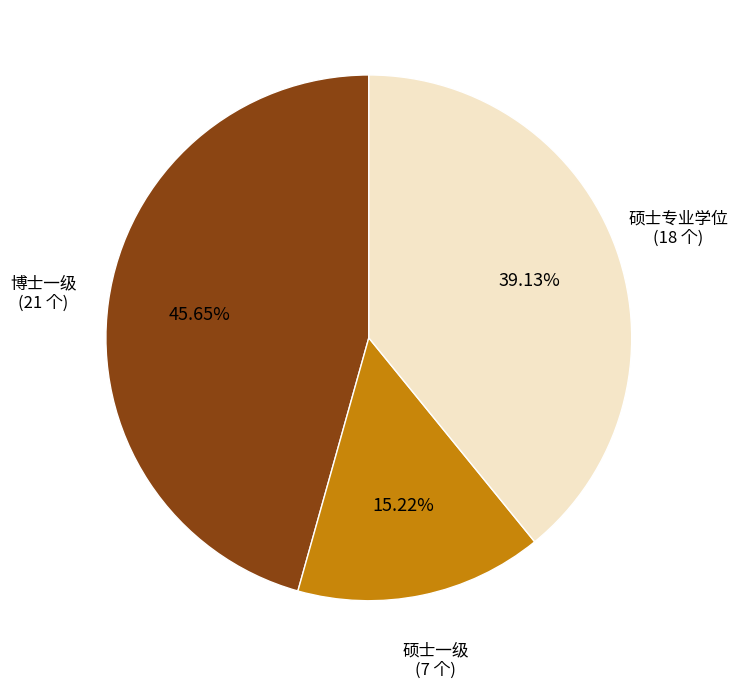

How many slices are in this pie chart?

3